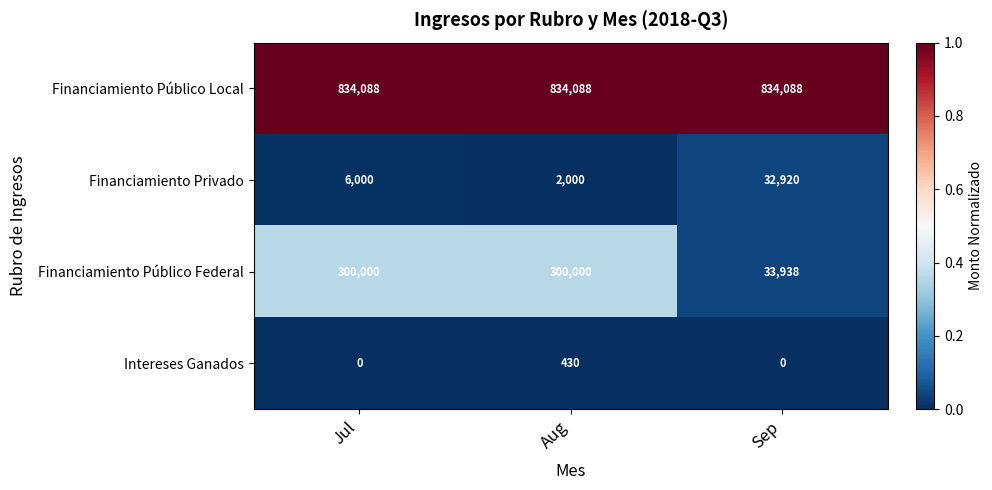

Reading left to right, extract all data points from this chart.

Financiamiento Público Local: 834088	834088	834088
Financiamiento Privado: 6000	2000	32920
Financiamiento Público Federal: 300000	300000	33938
Intereses Ganados: 0	430	0